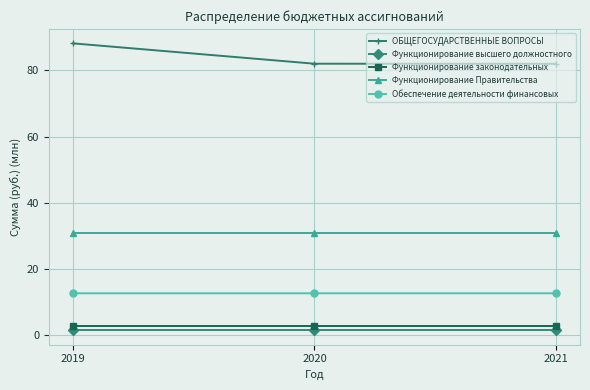

What is the value of the Функционирование законодательных point at the 2nd from the left?

3.0